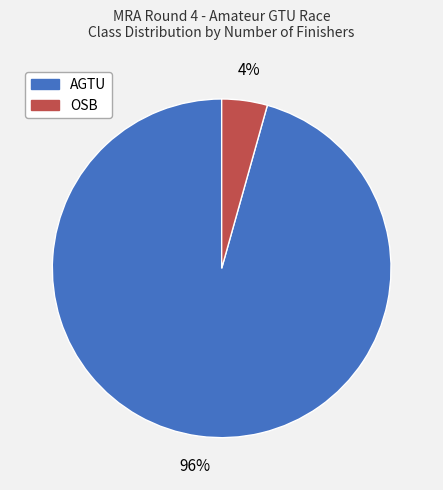

Is it true that AGTU is 96% of the pie?

True